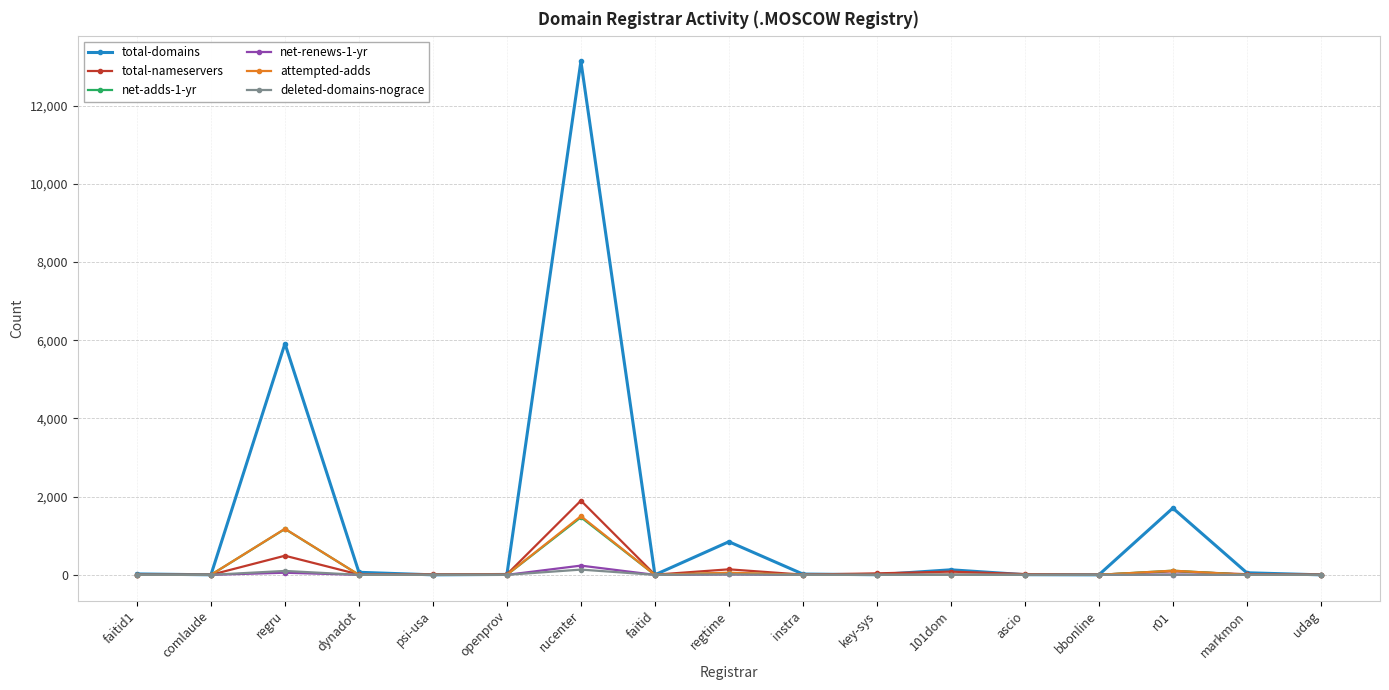

How many values in the total-domains series are below 20?

8